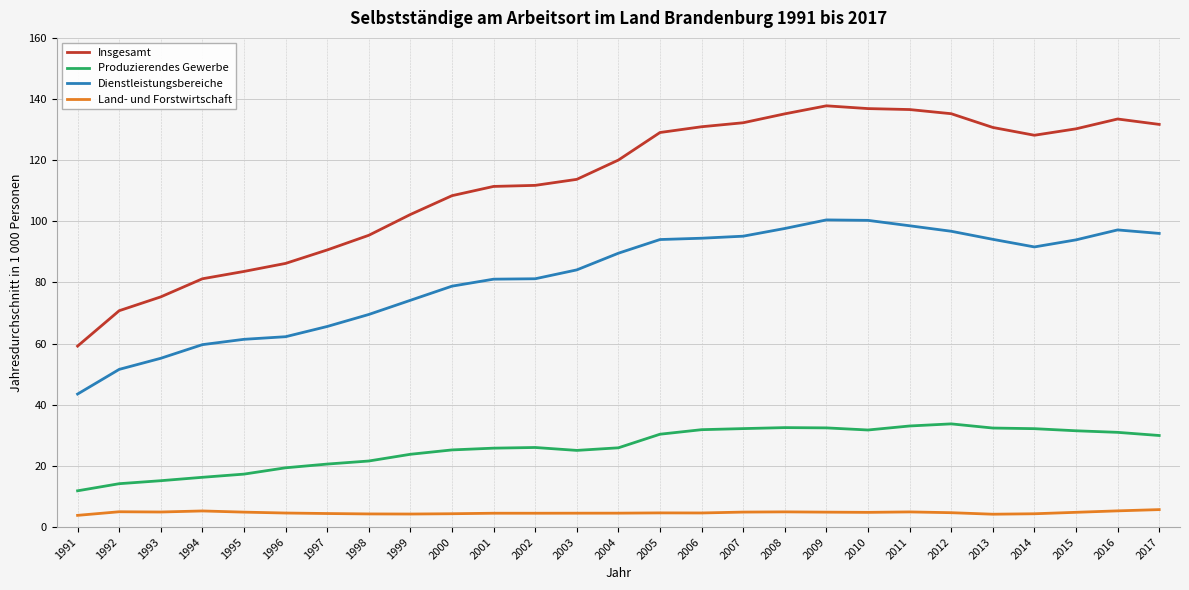

Where does the Insgesamt series first go above 120?

2004